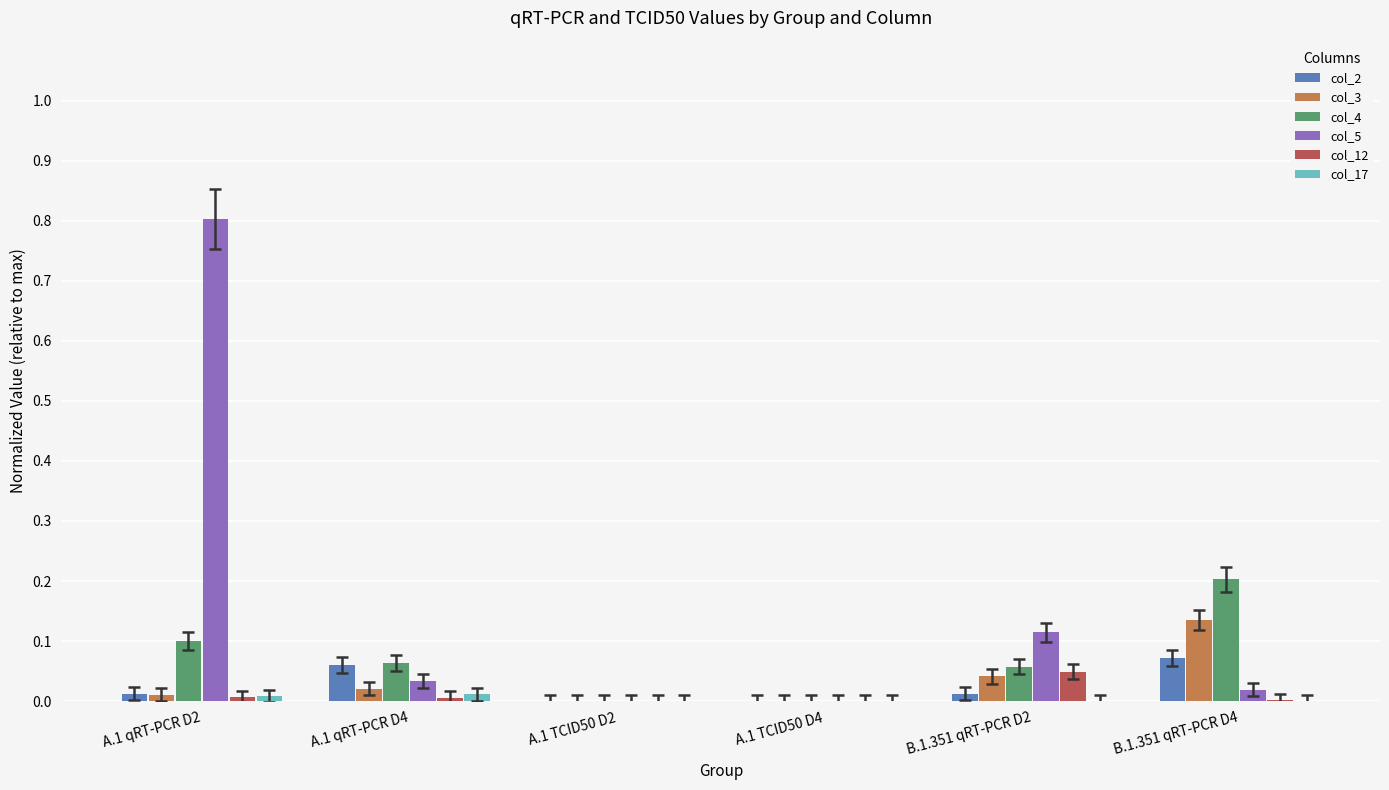

At which category does the chart reach its peak across all series?

A.1 qRT-PCR D2